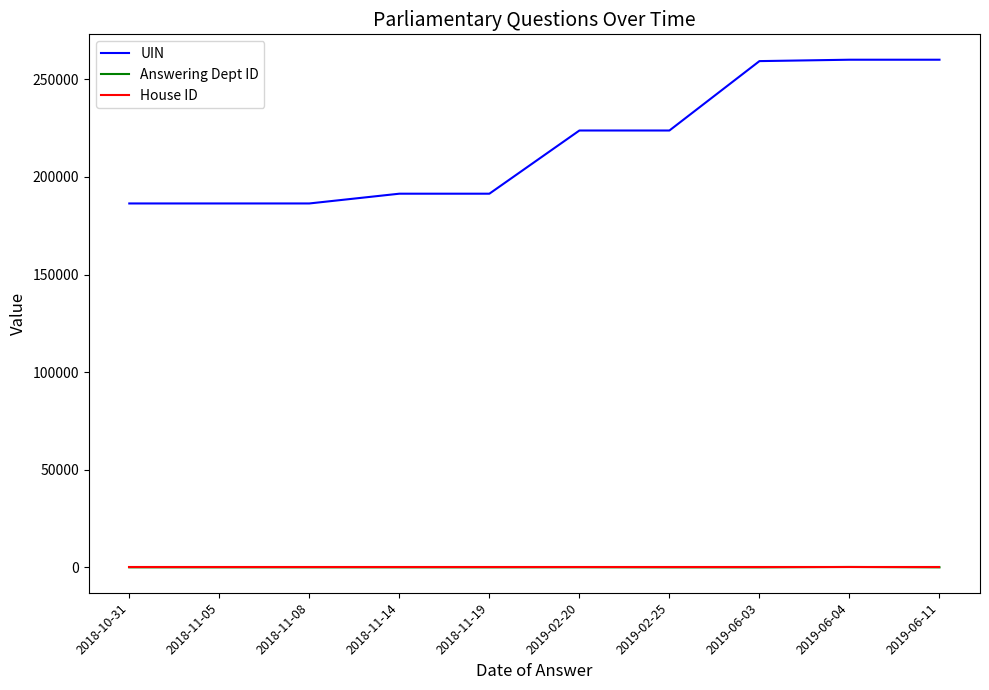

Which series has the widest spread of values?

UIN